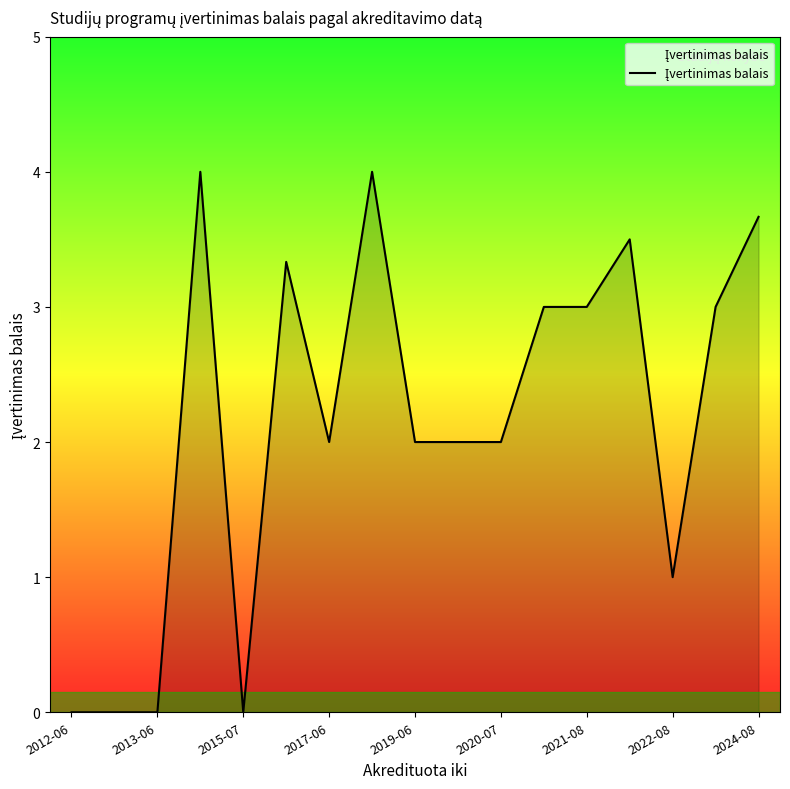

What is the difference between the maximum and minimum values?

4.0